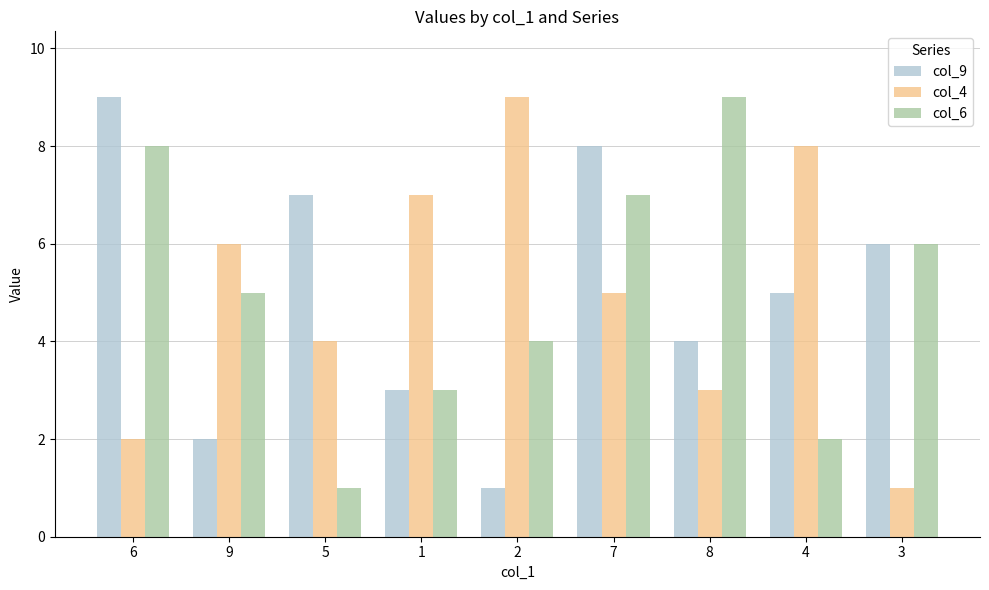

Between 1 and 4, which series saw the biggest shift?

col_9